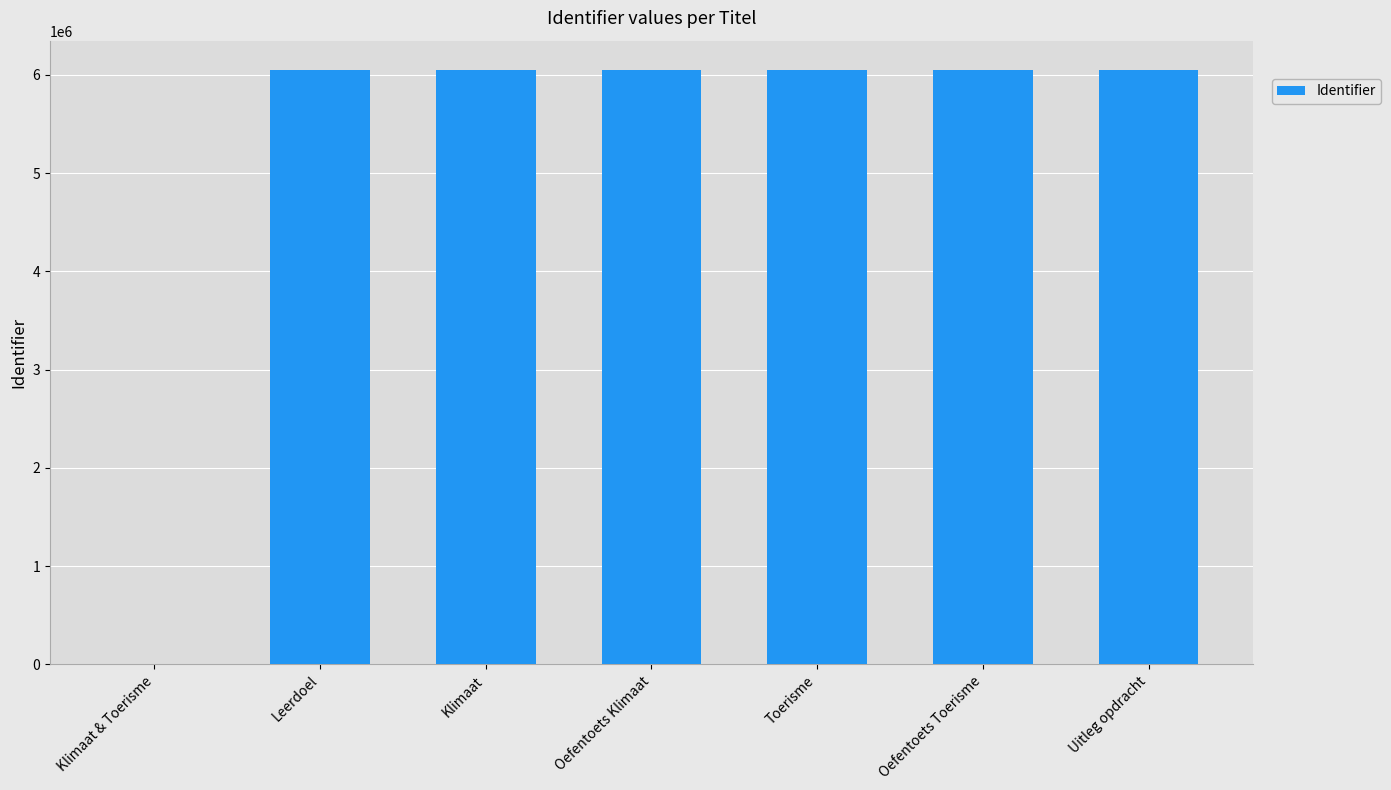

Approximately how many times larger is the value at Oefentoets Toerisme compared to Uitleg opdracht?

1.0